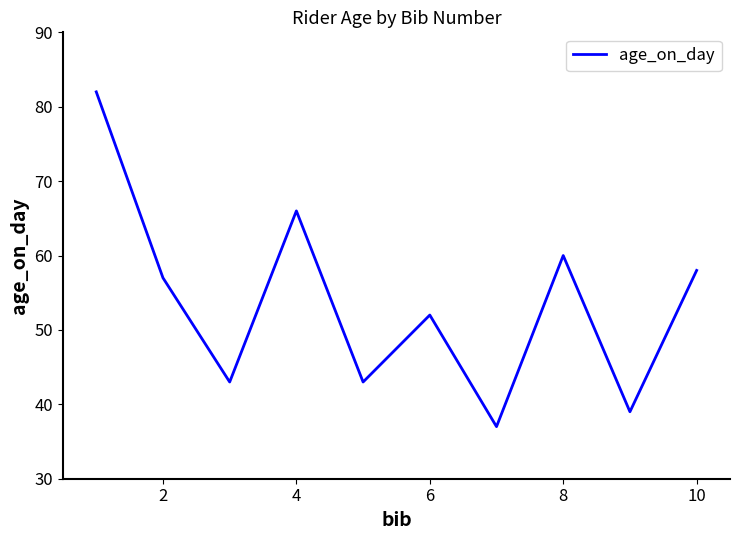

What is the smallest value displayed?

37